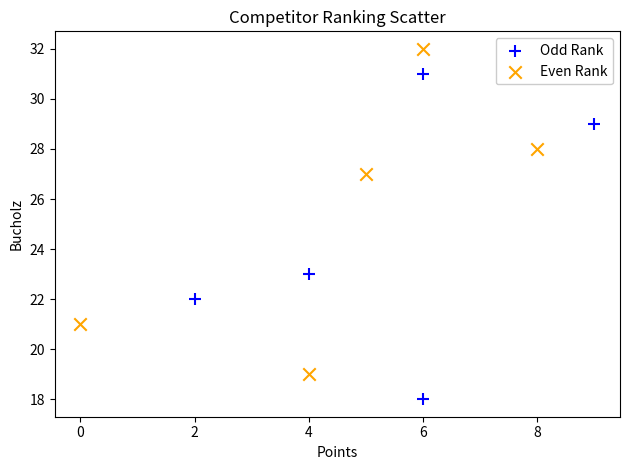

Which series reaches the maximum Y coordinate?

Even Rank